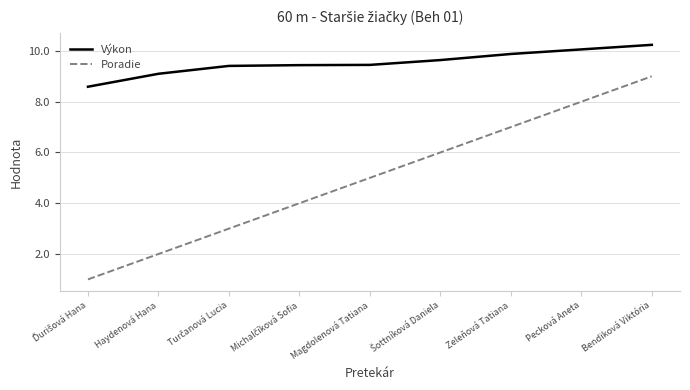

Rank the series at Haydenová Hana from lowest to highest value.

Poradie, Výkon